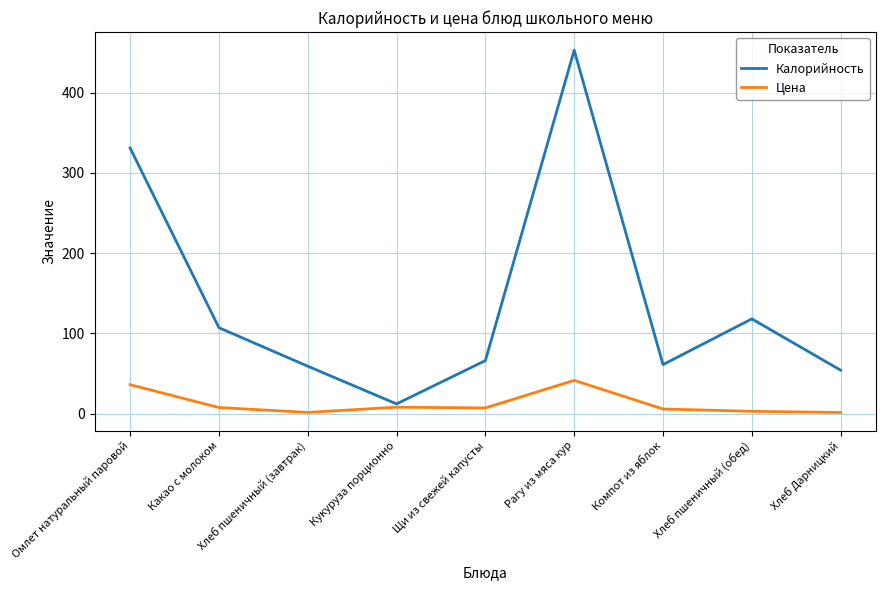

True or false: Калорийность has more than 2 interior local peaks.

False